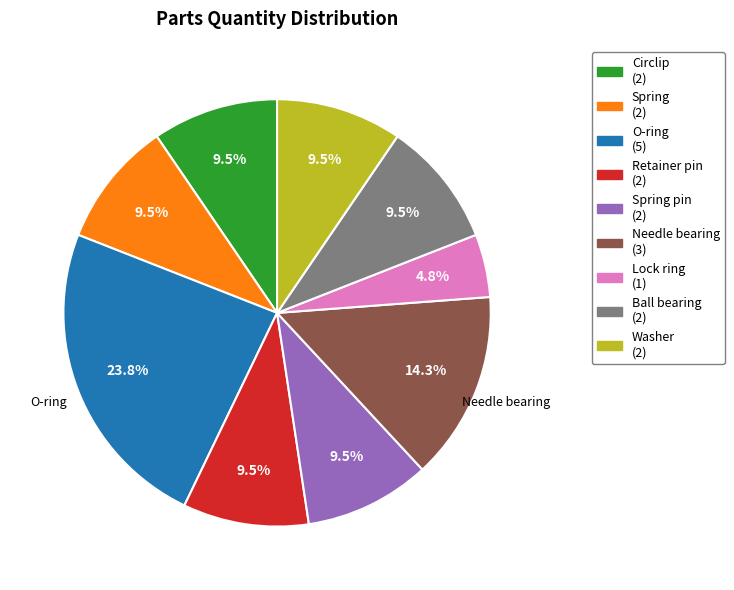

Does any single category account for the majority?

No